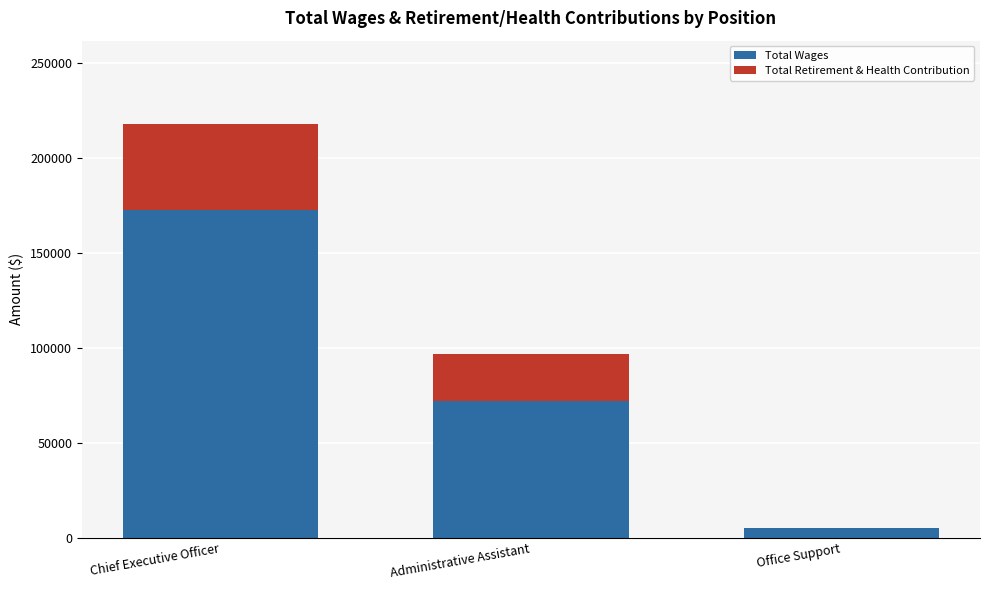

What value does the Total Wages series have at Chief Executive Officer?

172853